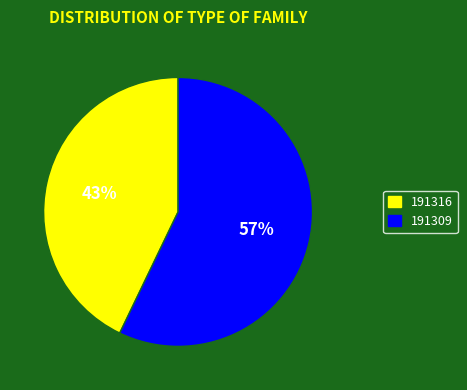

Does 191309 represent more than half of the total?

Yes